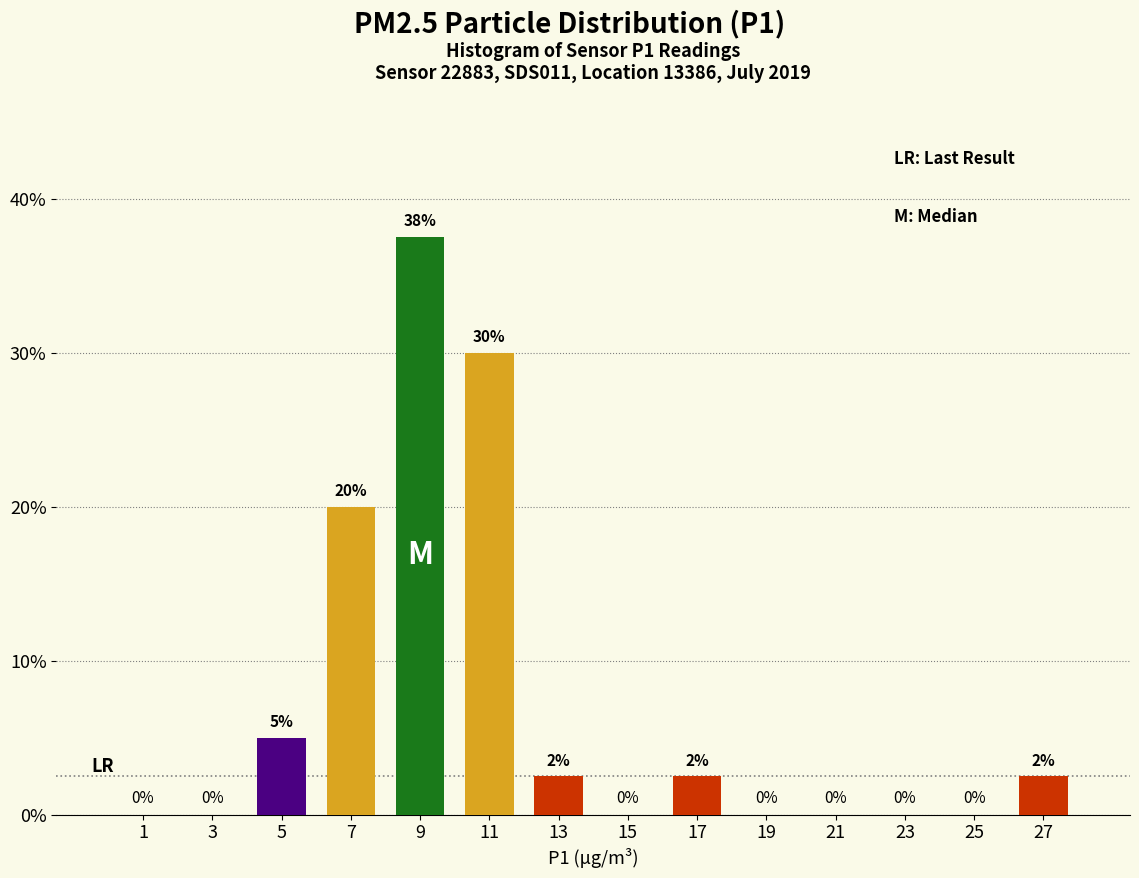

Which range on the x-axis has the tallest bar?

8 to 10